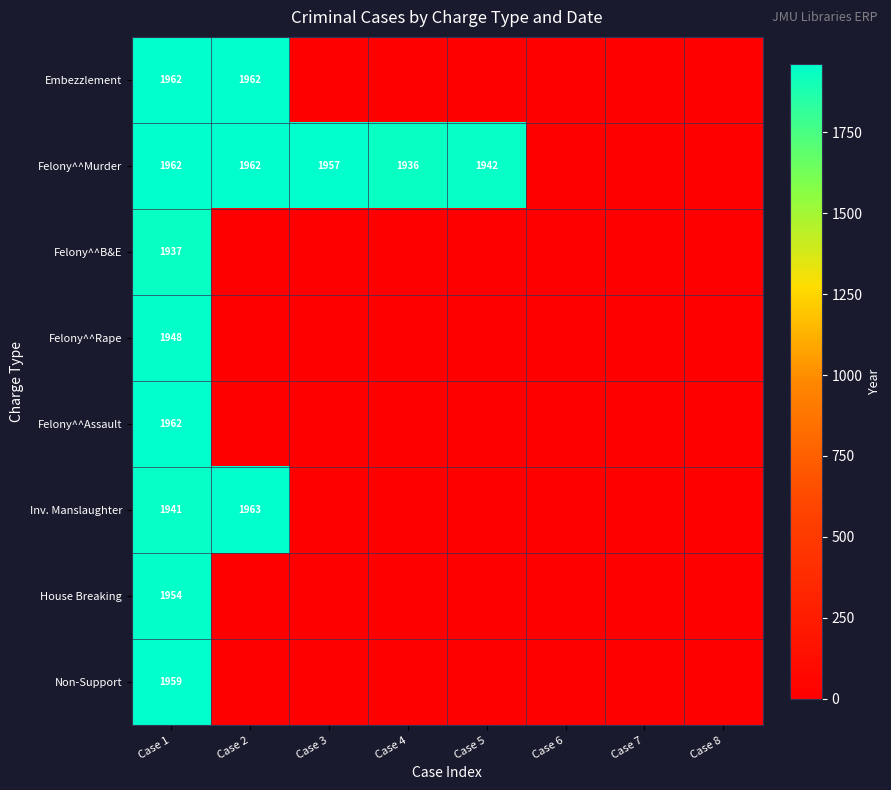

What is the difference between the highest and lowest values at Case 1?

25